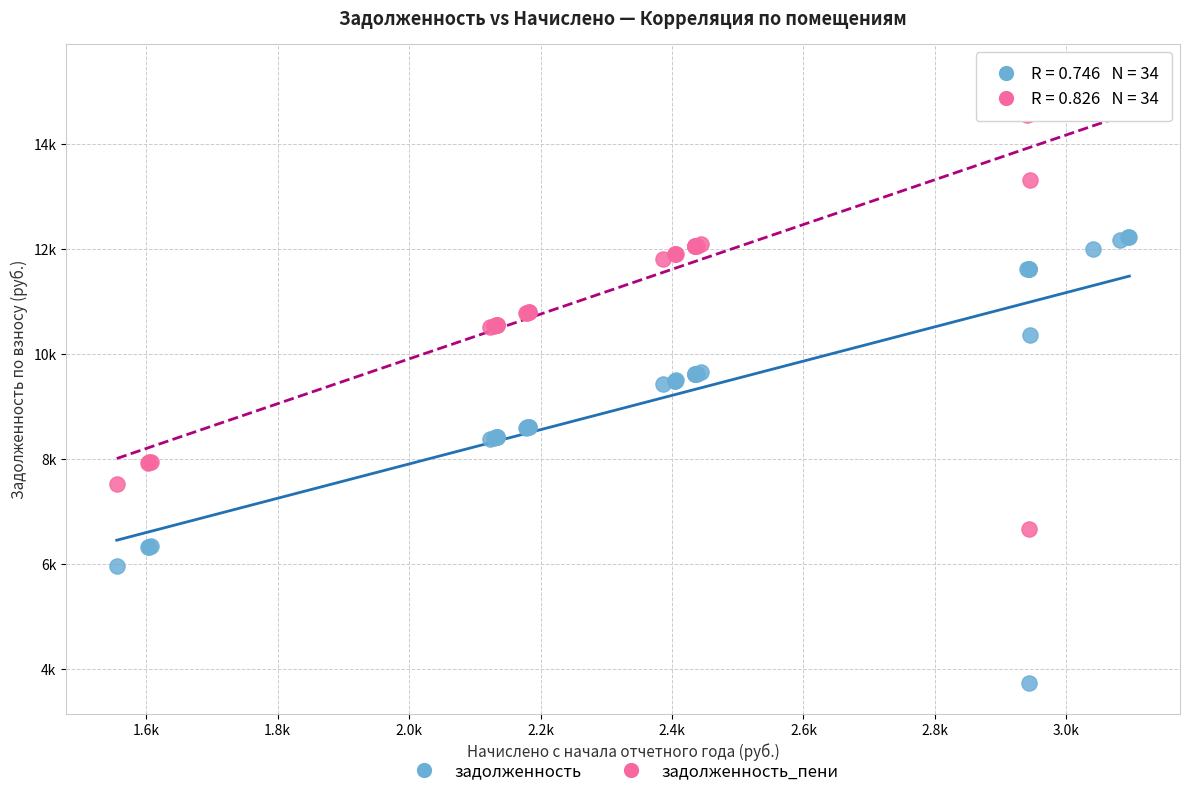

Which series has the largest Y range (max minus min)?

задолженность_пени